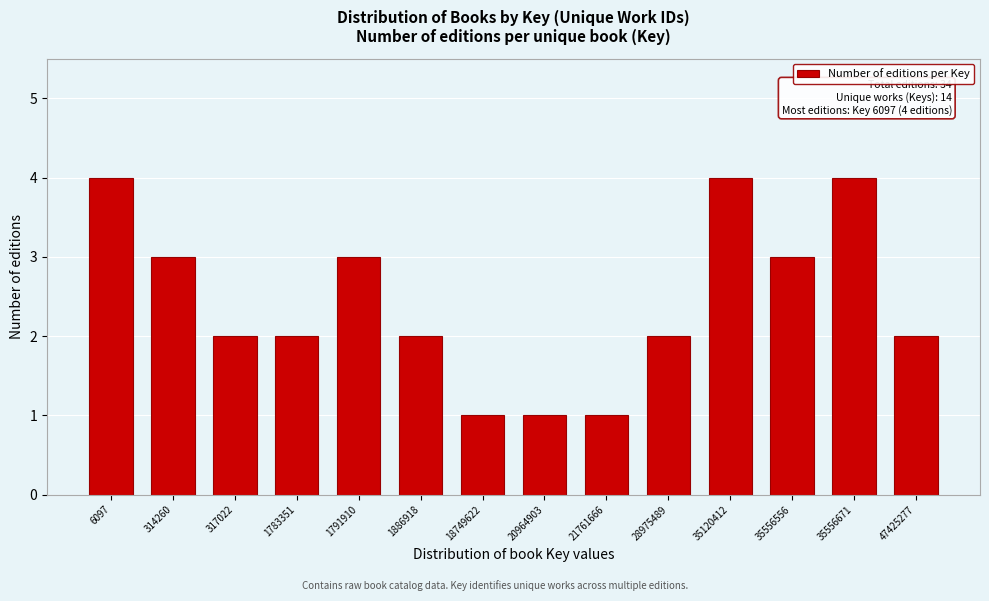

Reading left to right, extract all data points from this chart.

6097=4	314260=3	317022=2	1783351=2	1791910=3	1886918=2	18749622=1	20964903=1	21761666=1	28975489=2	35120412=4	35556556=3	35556671=4	47425277=2